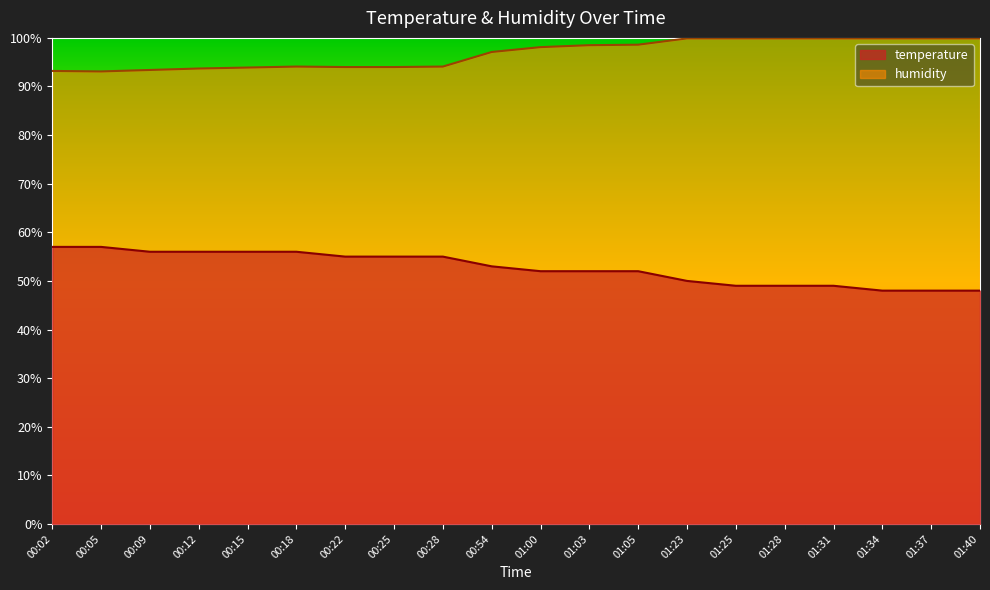

At 00:12, list the series in order from largest to smallest.

humidity, temperature